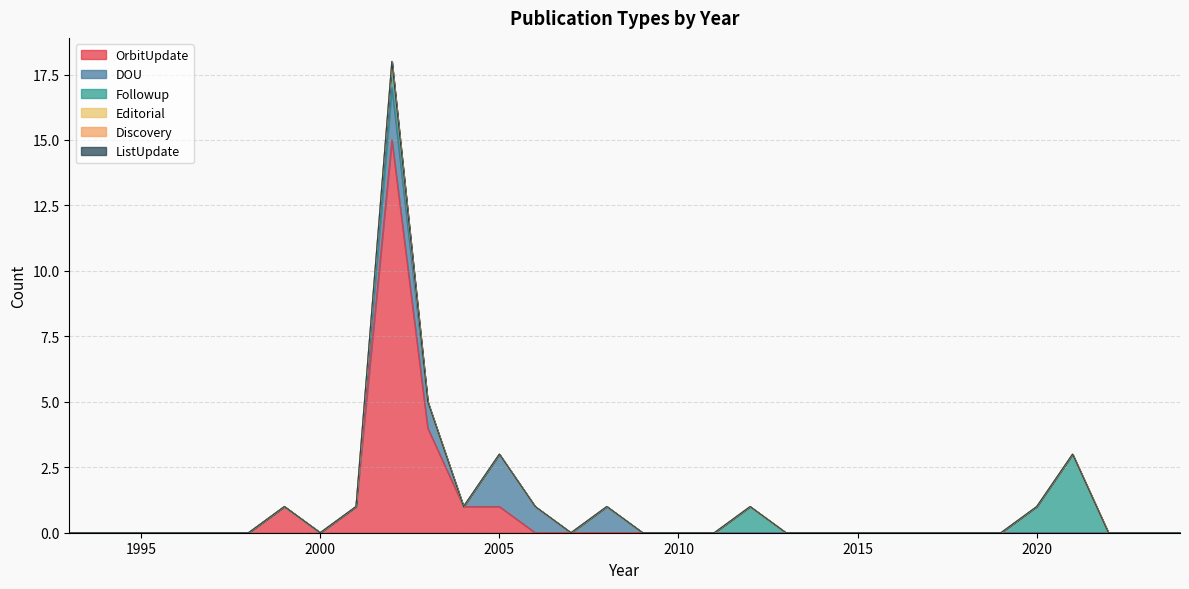

Which has a higher value, 2001 or 1996?

2001